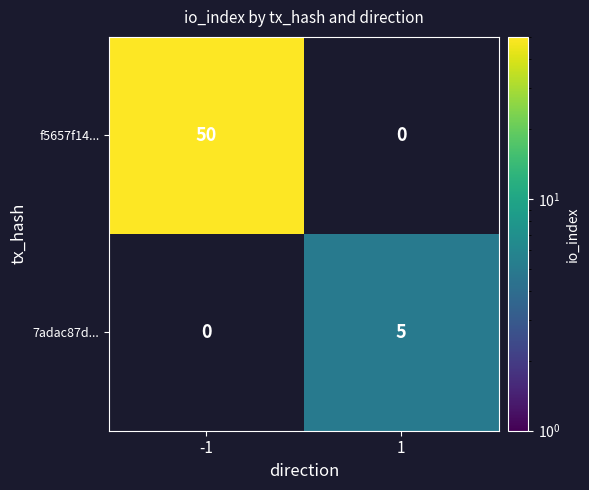

How many data points does each series have?

2